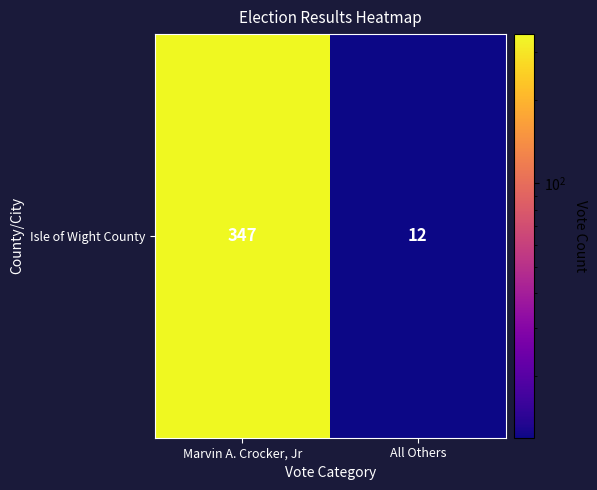

Rank the categories by value from highest to lowest.

Marvin A. Crocker, Jr, All Others